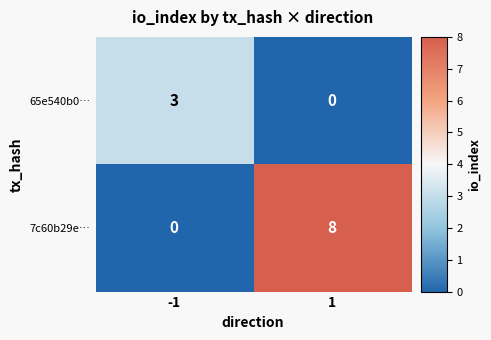

Rank the series at 1 from lowest to highest value.

65e540b0…, 7c60b29e…